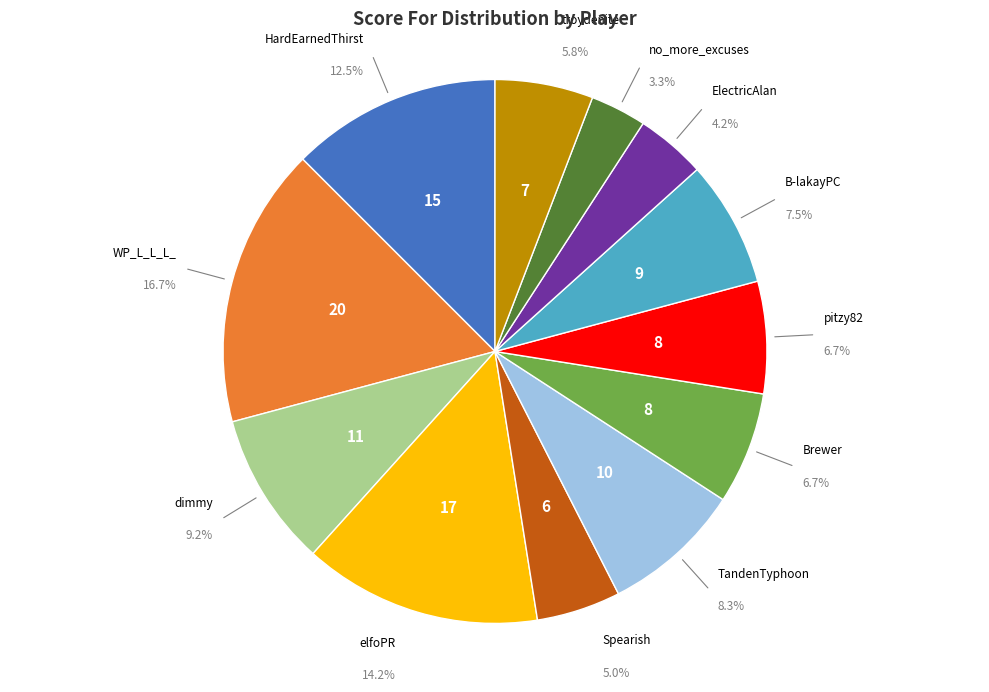

Is there any slice that represents more than half of the pie?

No